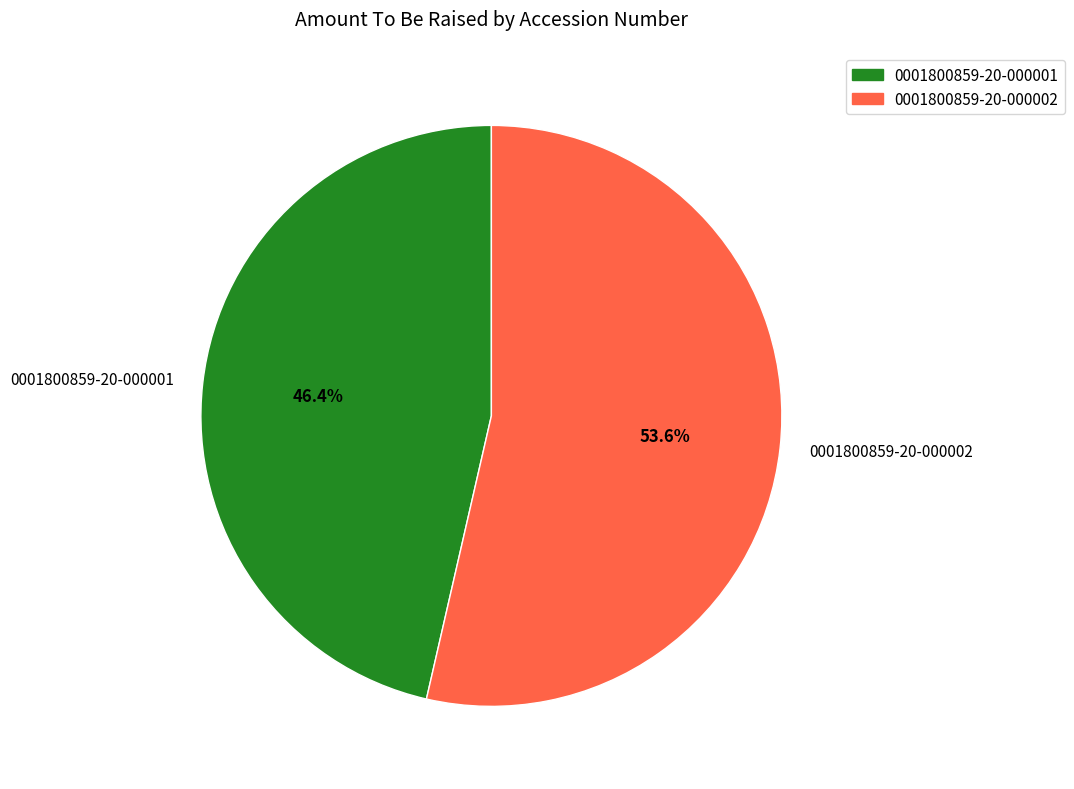

Do 0001800859-20-000001 and 0001800859-20-000002 together represent more than half of the pie?

Yes